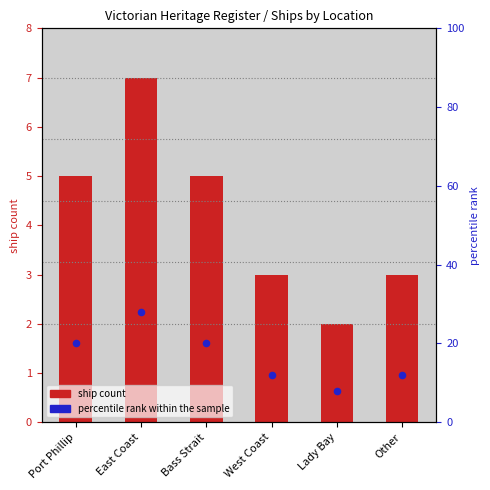

What are all the series names shown in the legend?

ship count, percentile rank within the sample